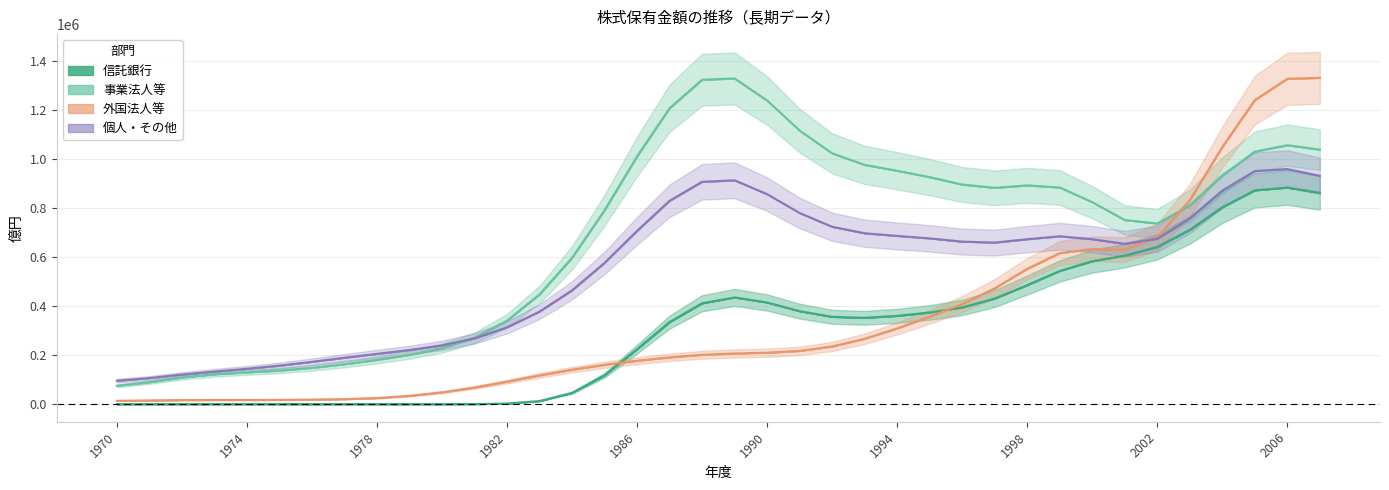

What are all the series names shown in the legend?

信託銀行, 事業法人等, 外国法人等, 個人・その他